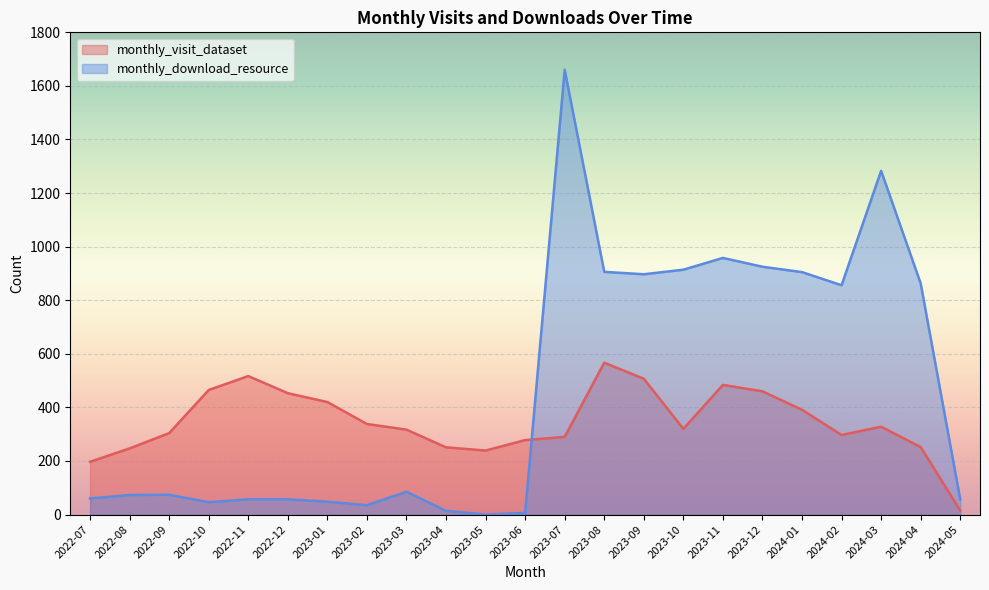

At which label does monthly_visit_dataset reach its minimum?

2024-05